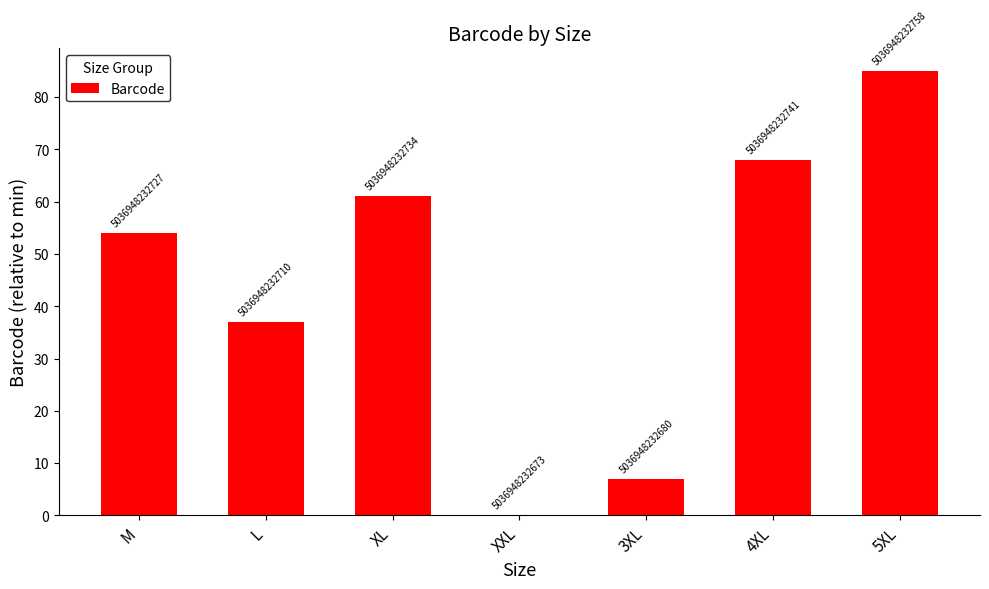

List the labels in order of value, largest first.

5XL, 4XL, XL, M, L, 3XL, XXL